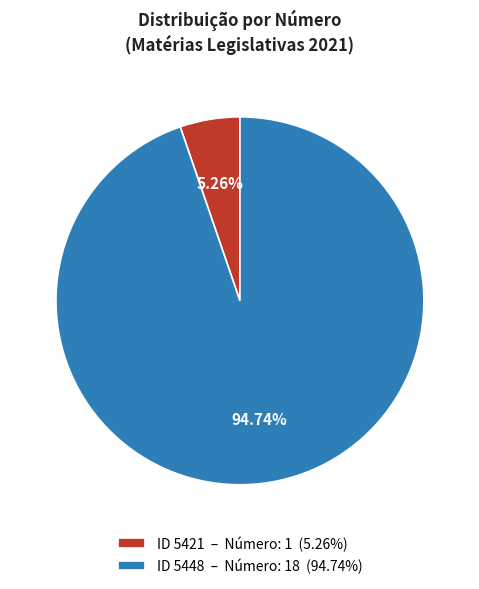

Combined, do ID 5448 – Número: 18 (94.74%) and ID 5421 – Número: 1 (5.26%) account for over 50%?

Yes